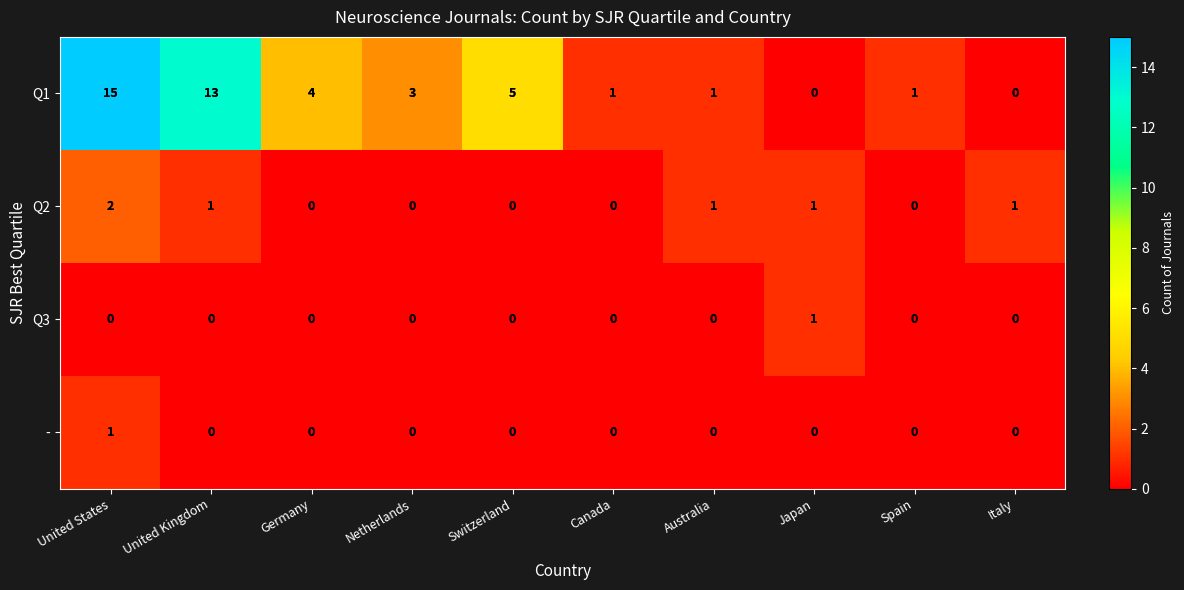

The Q2 series shows -1 at Switzerland. True or false?

False